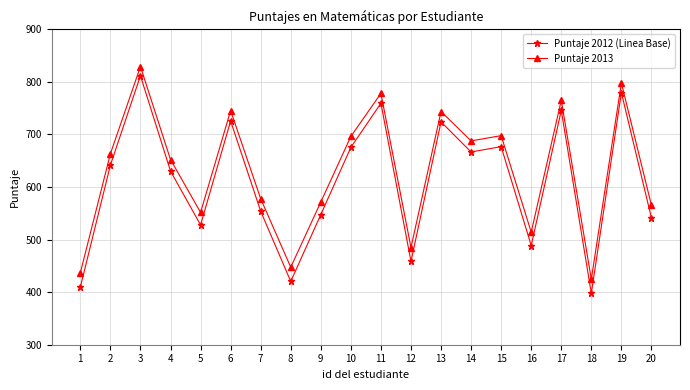

What is the total value across all series at 2?

1304.9